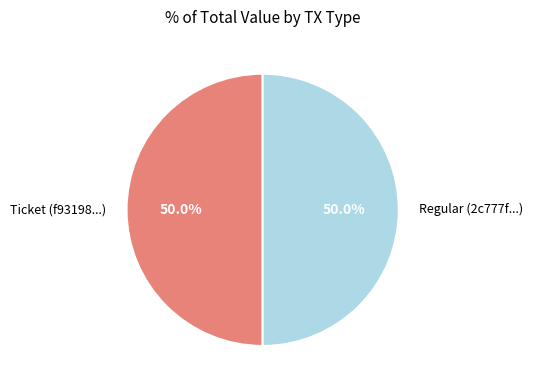

How much of the chart is everything except Regular (2c777f...)?

50.0%